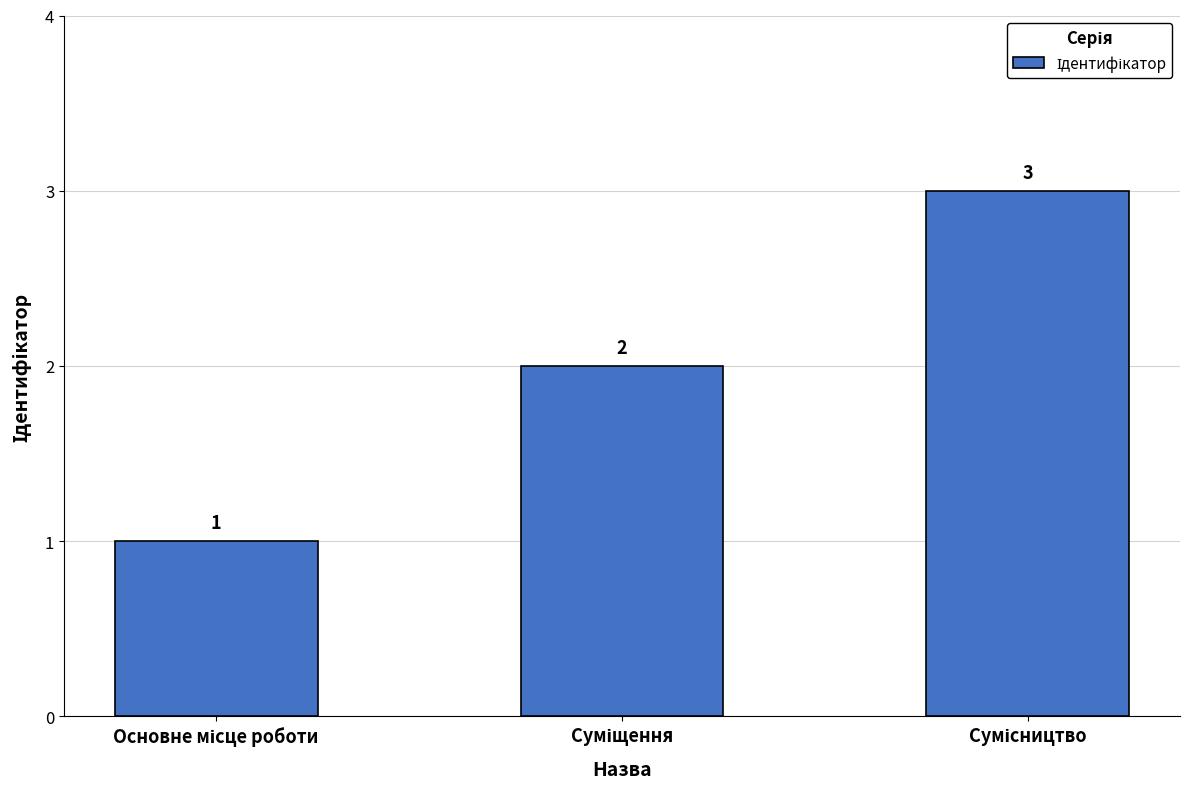

What is the smallest value displayed?

1